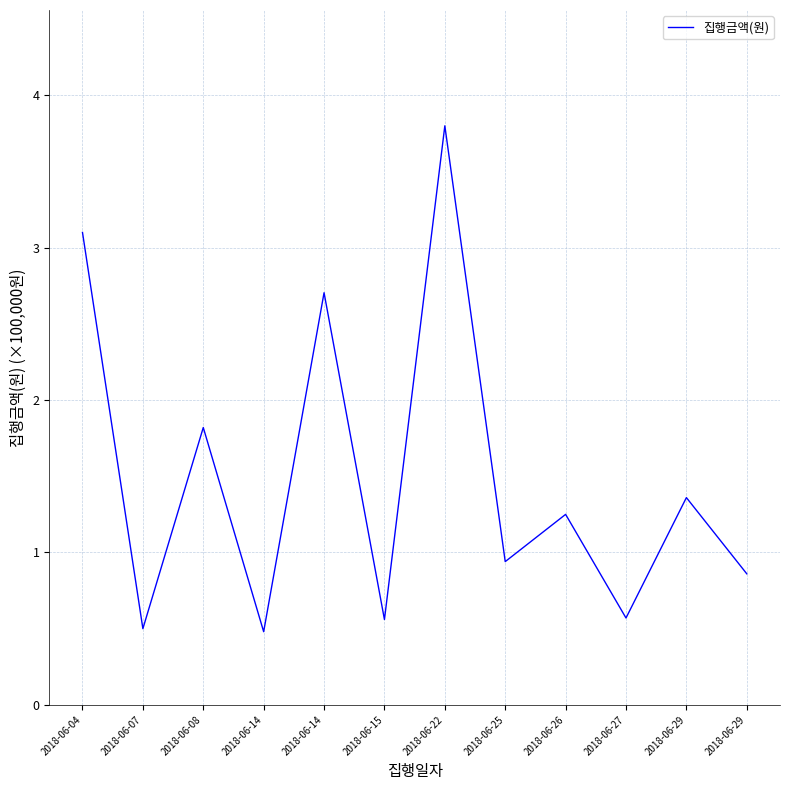

Read the value at 2018-06-29.

1.4